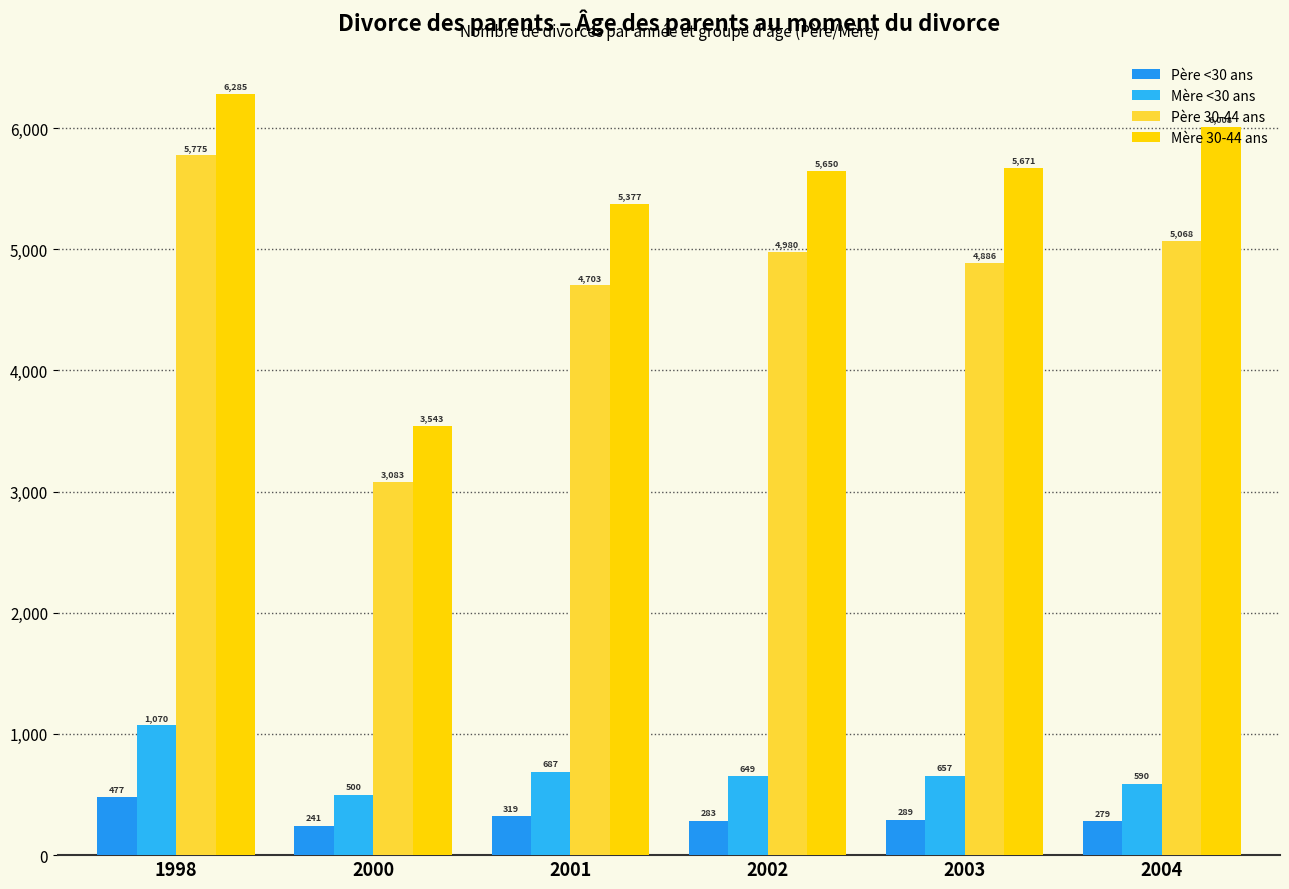

Is it true that Mère 30-44 ans equals 5377 at 2001?

True